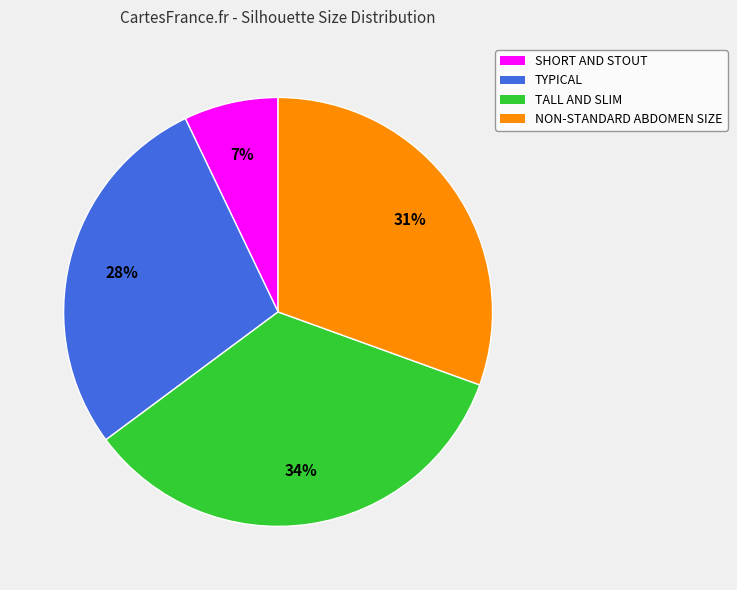

Which has a higher value, TALL AND SLIM or NON-STANDARD ABDOMEN SIZE?

TALL AND SLIM